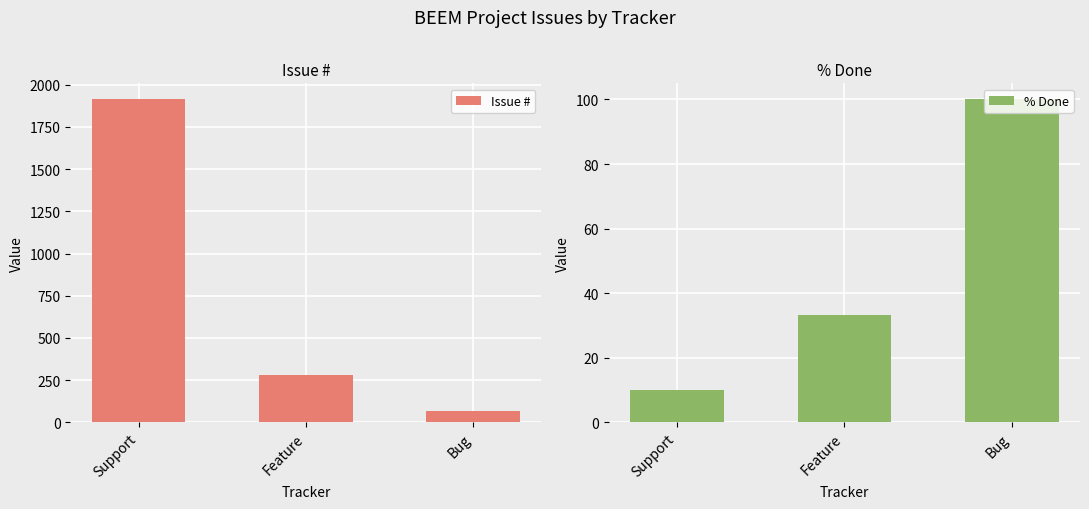

Does the chart contain stacked bars?

No